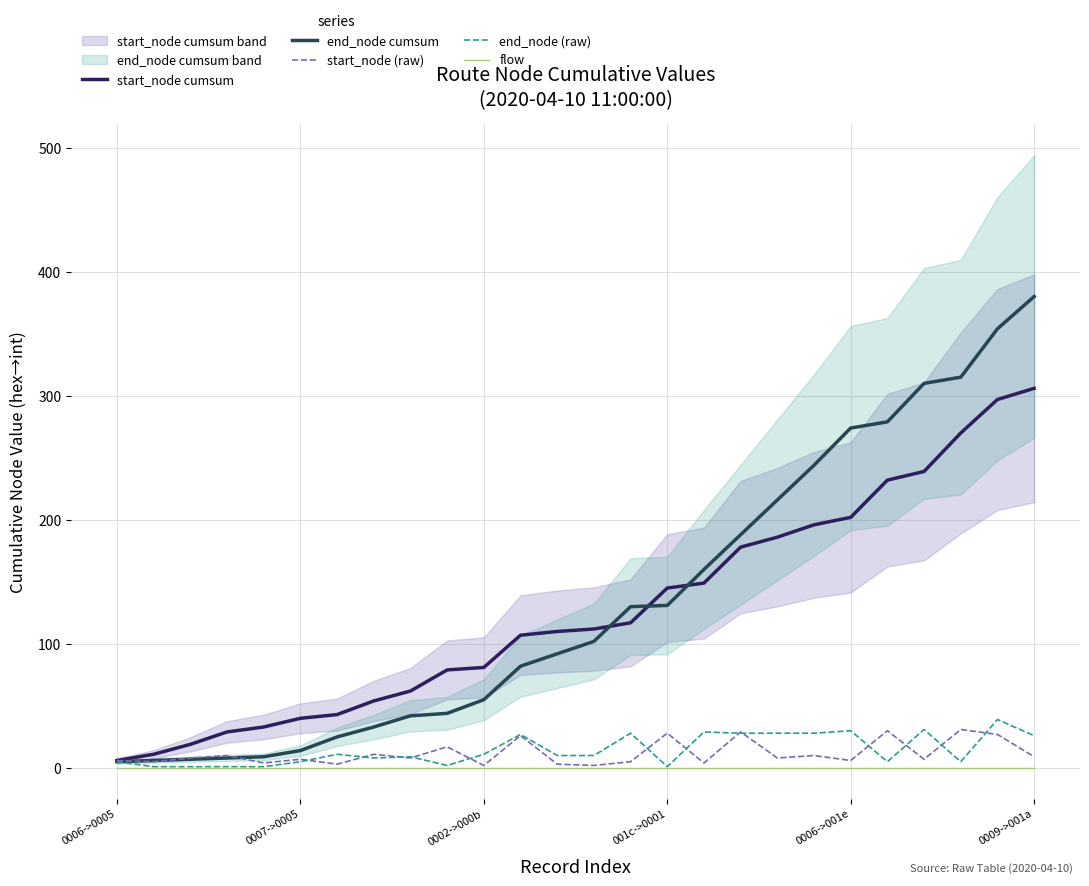

Where is the first local maximum for end_node (raw)?

6